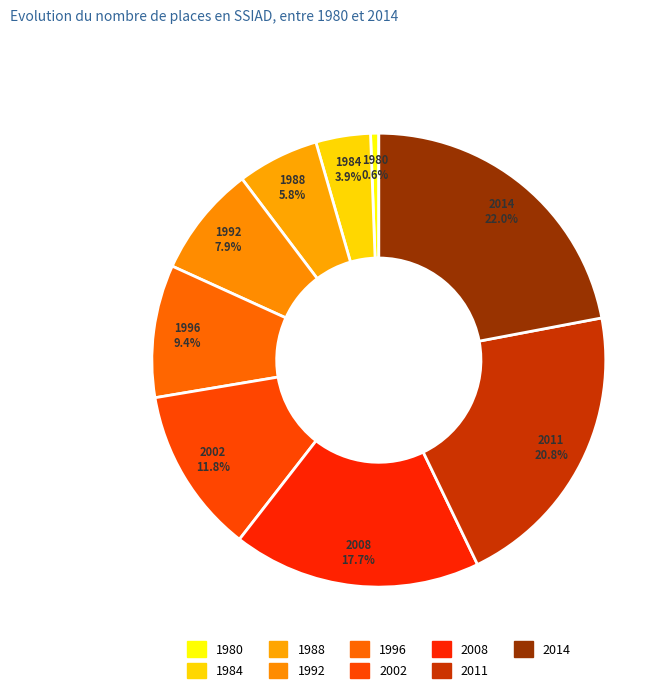

Which has a higher value, 2014 or 2008?

2014